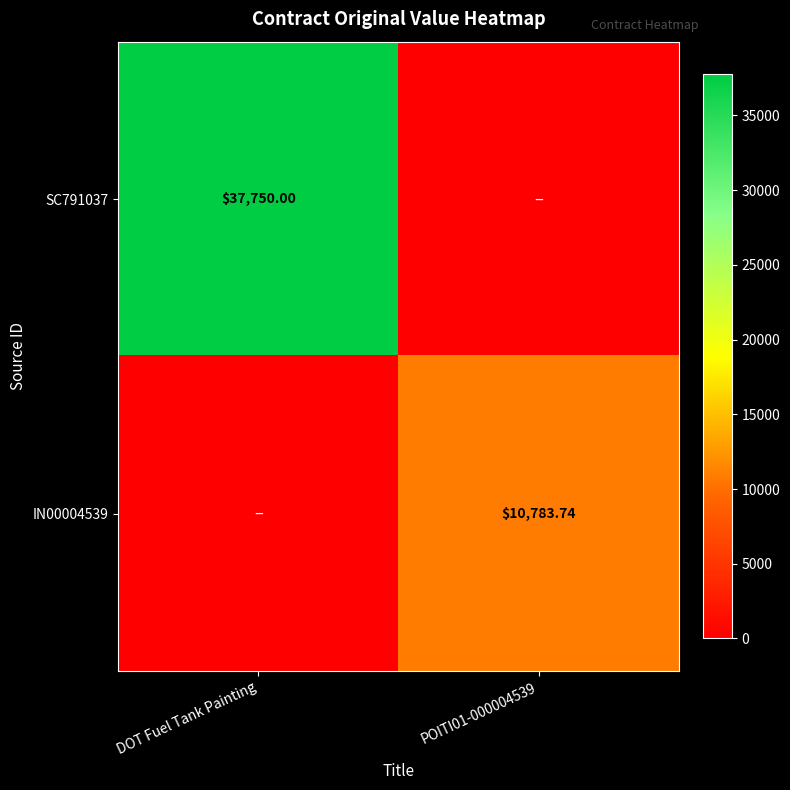

Rank the series at DOT Fuel Tank Painting from lowest to highest value.

IN00004539, SC791037